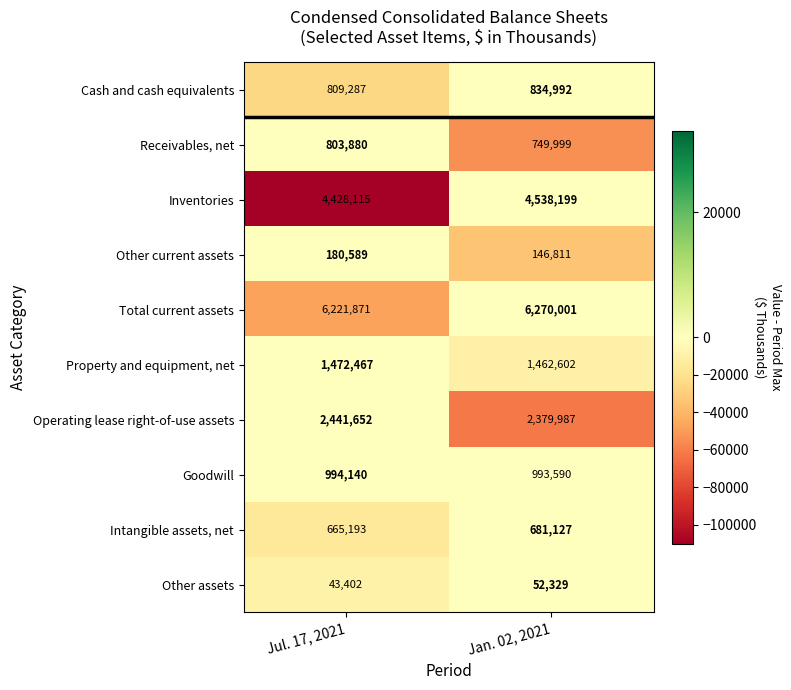

At Jul. 17, 2021, list the series in order from smallest to largest.

Other assets, Other current assets, Intangible assets, net, Receivables, net, Cash and cash equivalents, Goodwill, Property and equipment, net, Operating lease right-of-use assets, Inventories, Total current assets